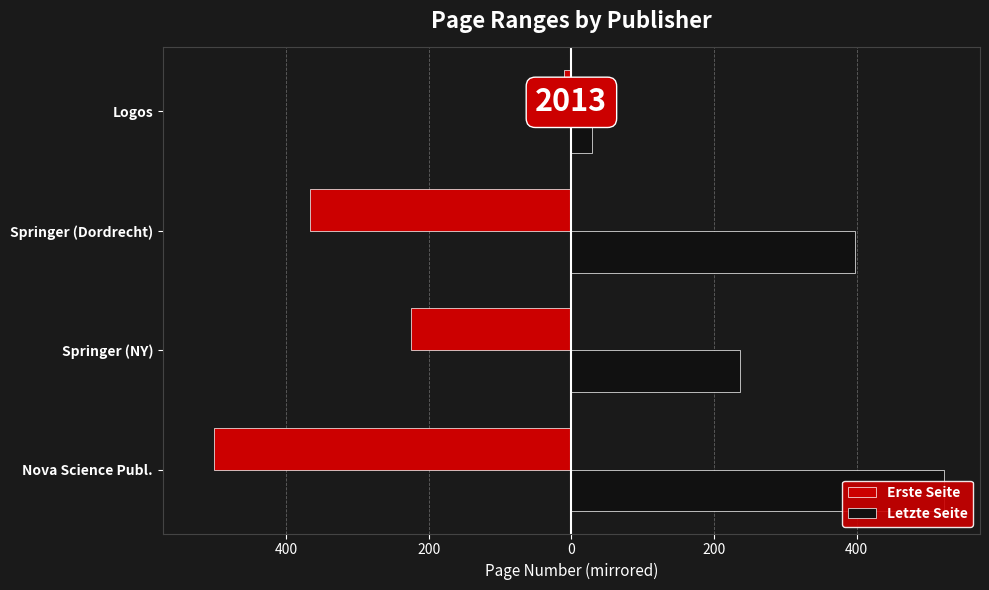

At Springer (Dordrecht), list the series in order from smallest to largest.

Erste Seite, Letzte Seite